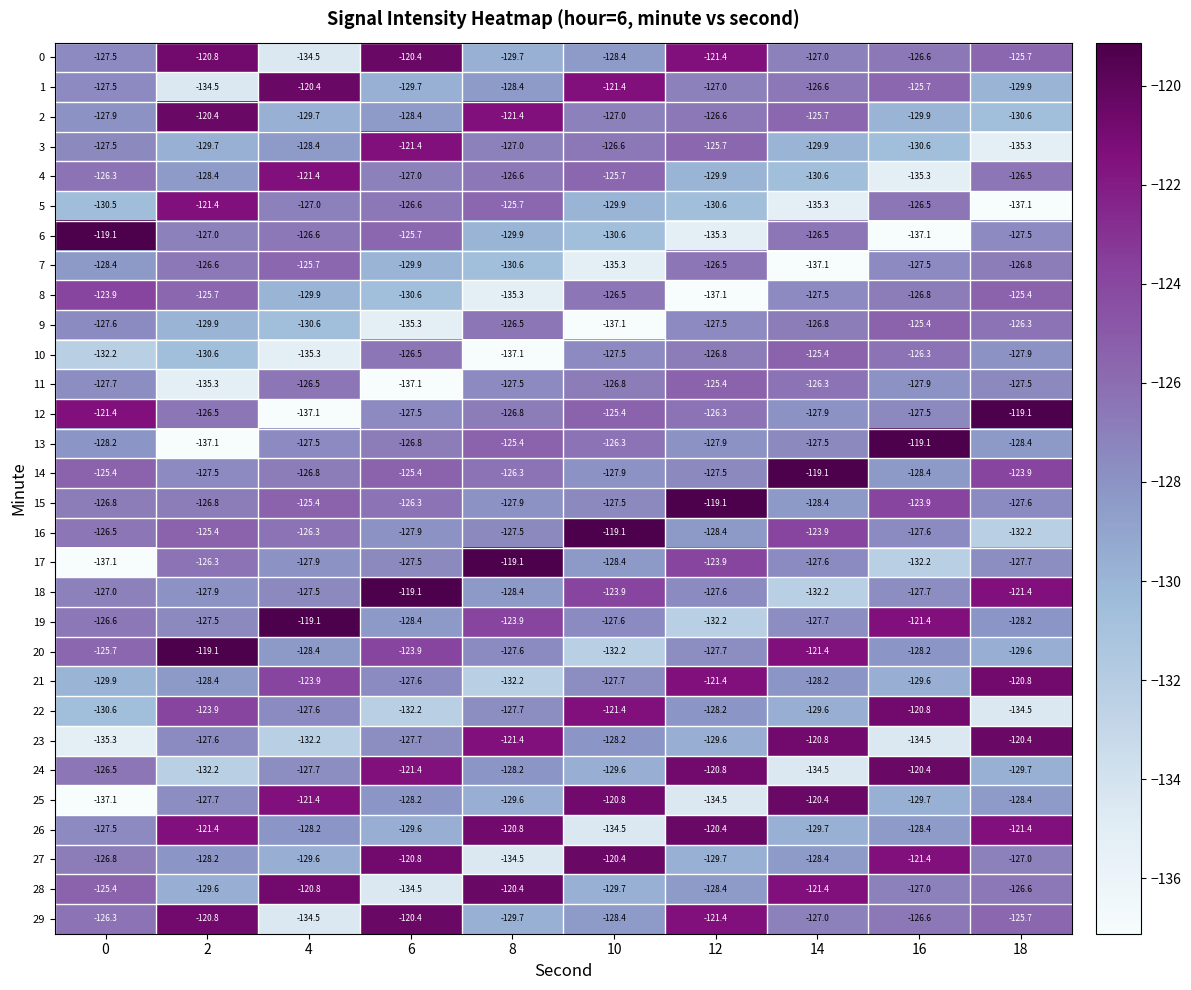

Read the 24 value at 8.

-128.2